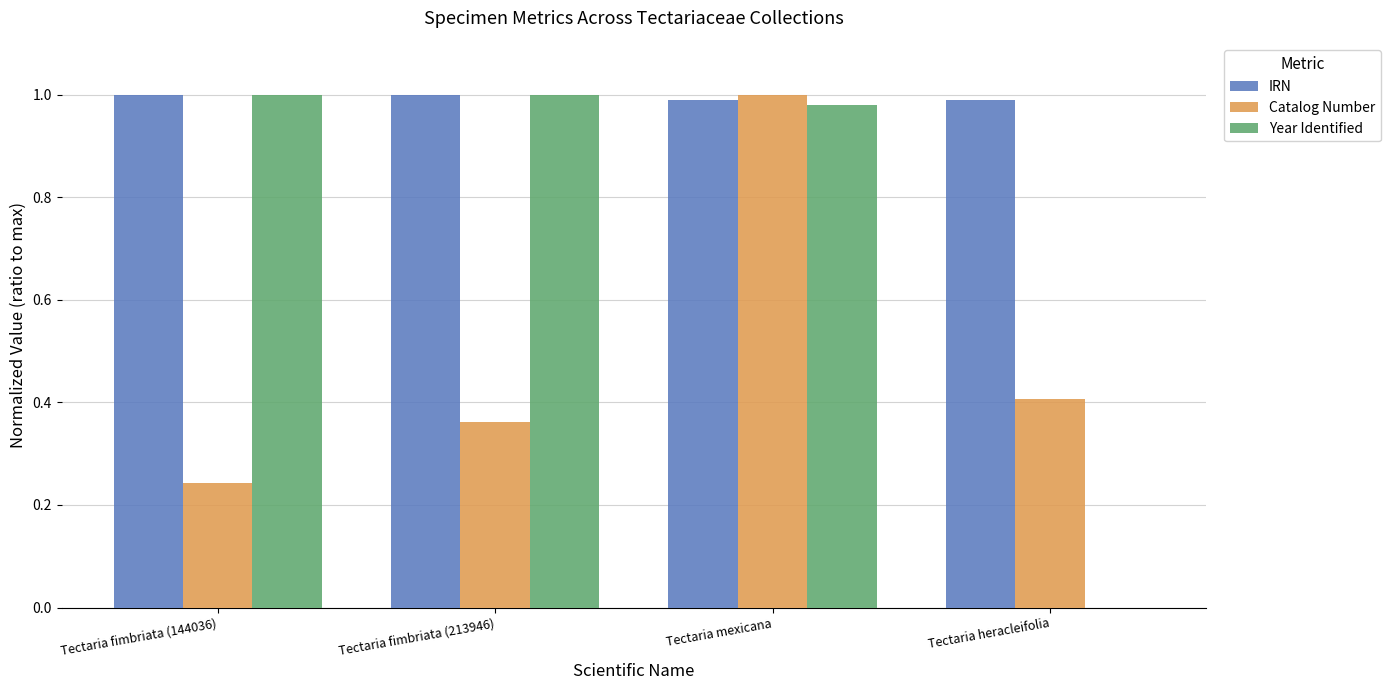

The Catalog Number series shows 0.4 at Tectaria fimbriata (213946). True or false?

True